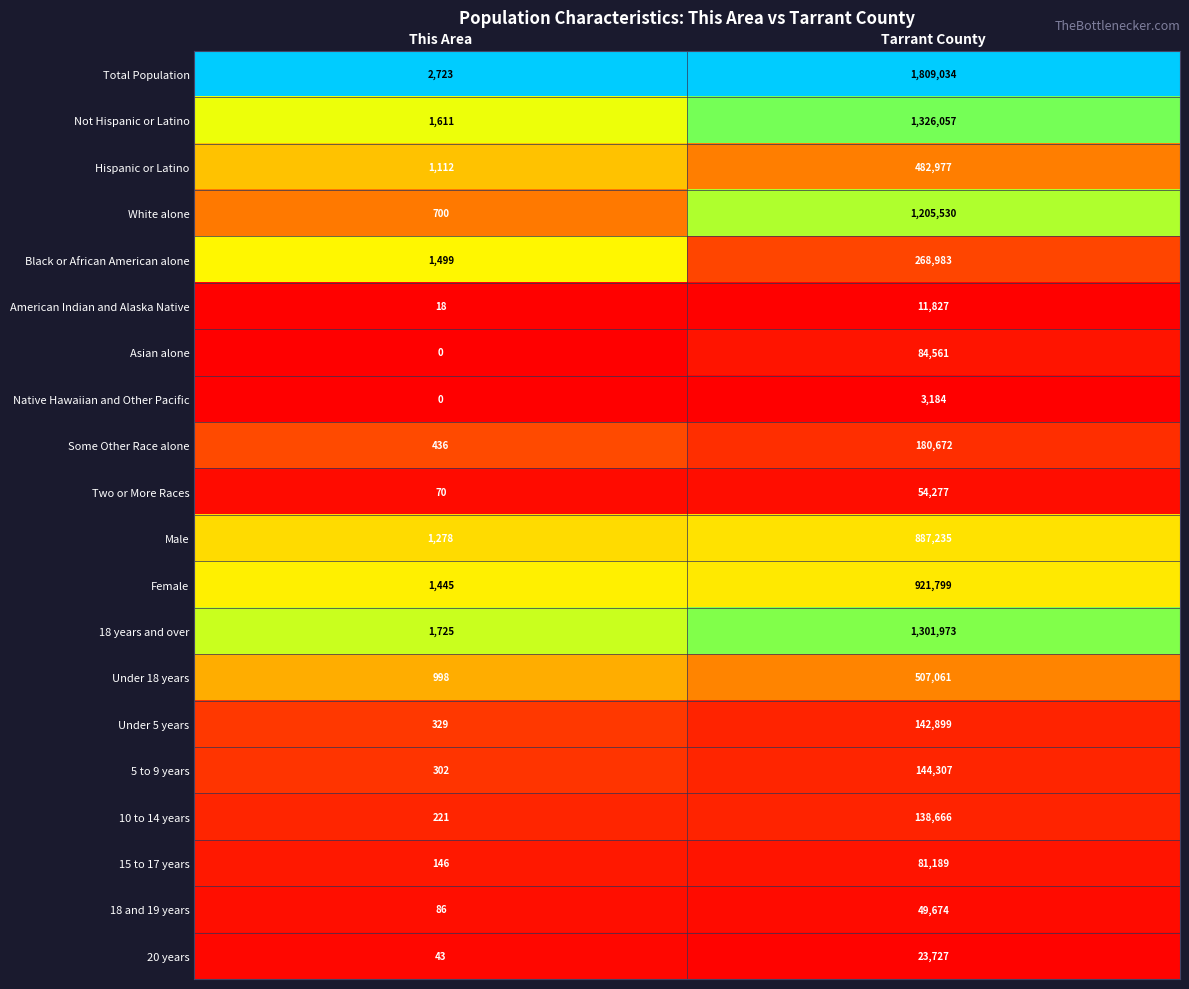

At how many categories does at least one series exceed 0?

2